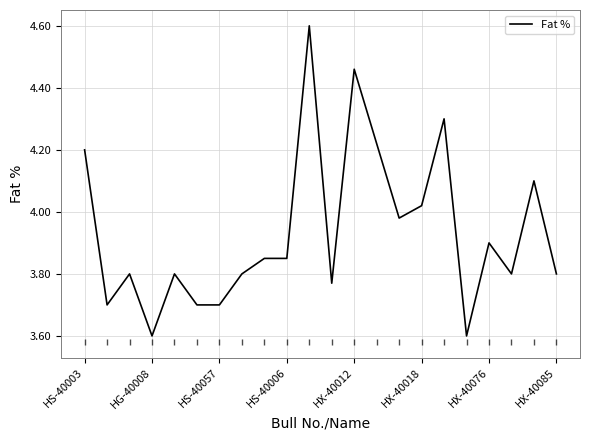

What is the maximum value shown in the chart?

4.6